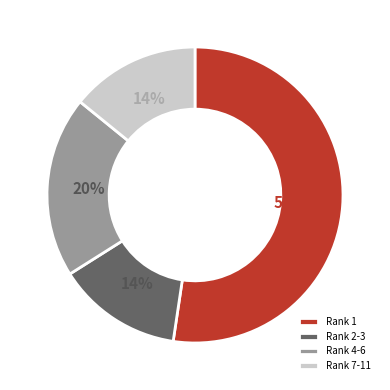

How many segments does this pie chart have?

4